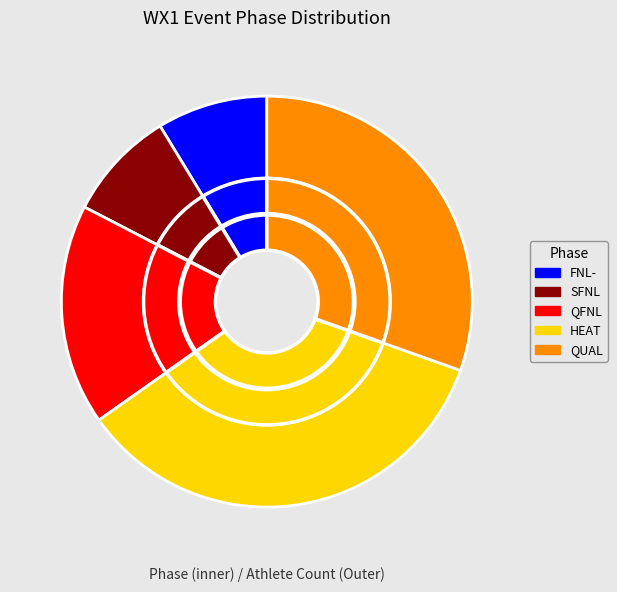

Does any single category account for the majority?

No